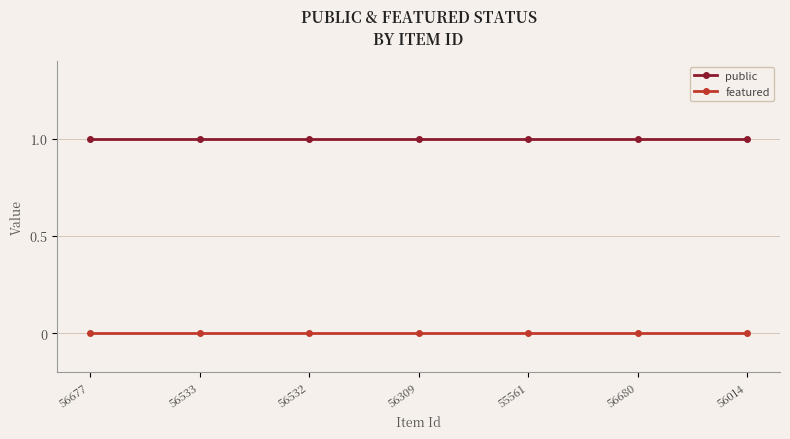

How many categories are shown in the chart?

7